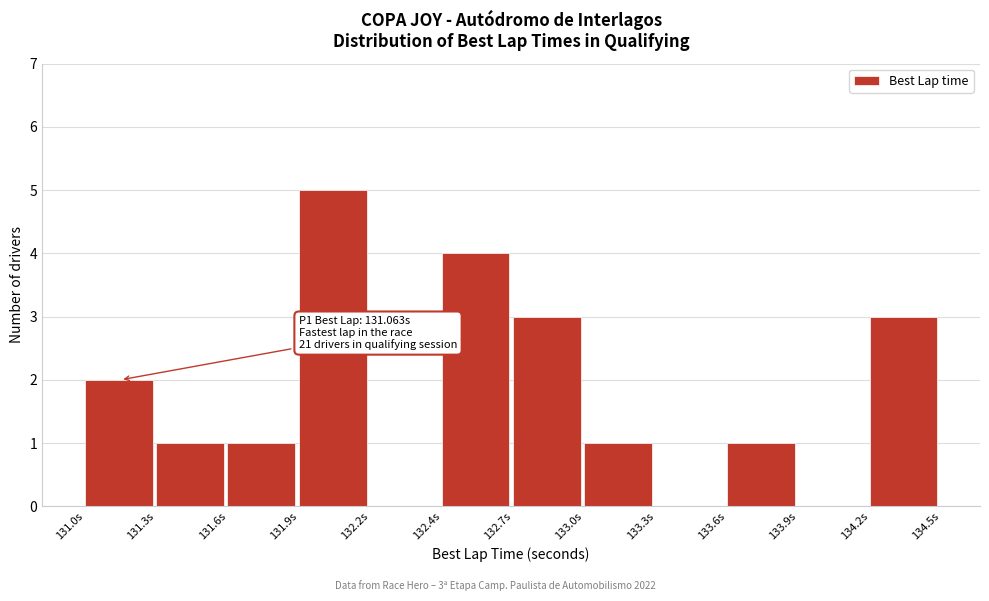

Reading right to left, transcribe all the data shown in this chart.

134.2s=3	133.9s=0	133.6s=1	133.3s=0	133.0s=1	132.7s=3	132.4s=4	132.2s=0	131.9s=5	131.6s=1	131.3s=1	131.0s=2